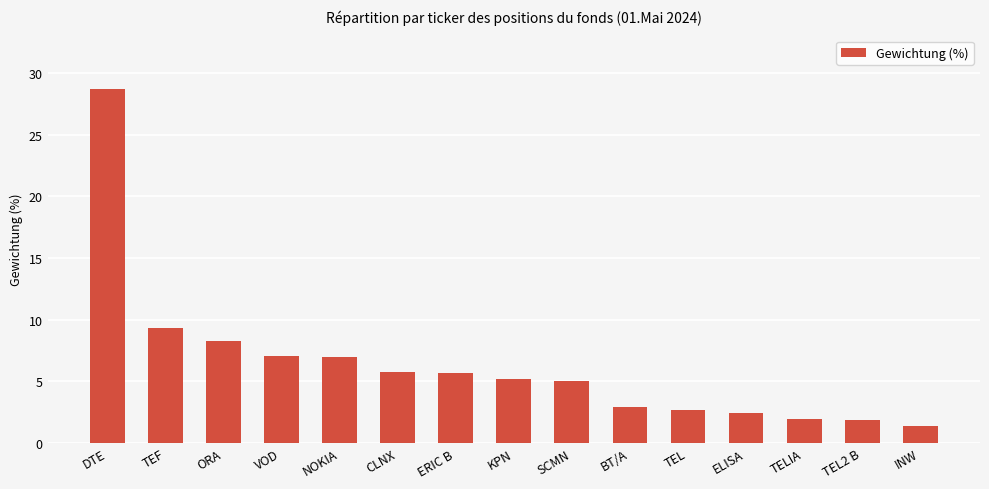

What is the maximum value shown in the chart?

28.7